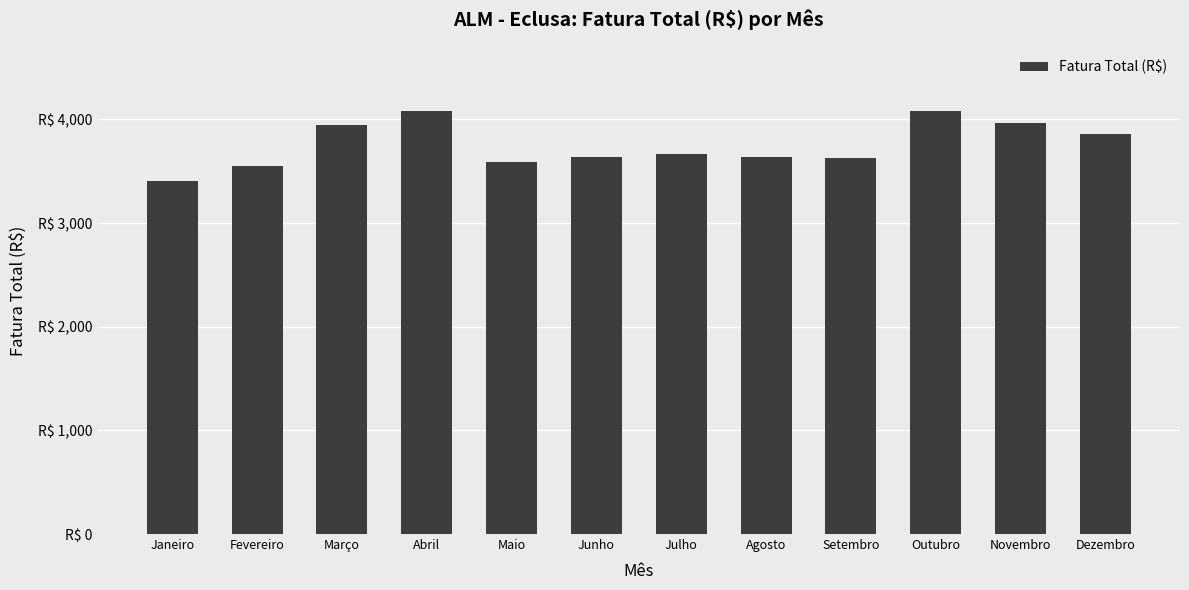

At which category does the chart reach its peak across all series?

Abril